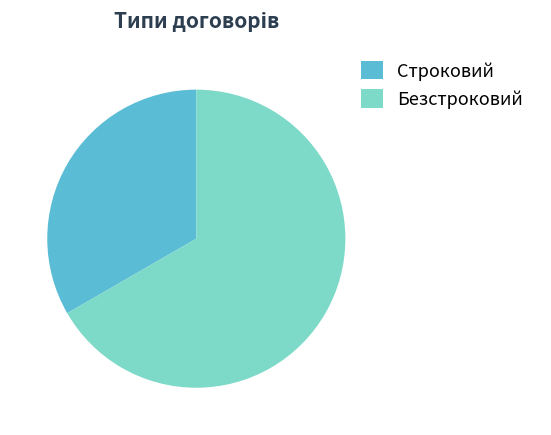

True or false: Безстроковий accounts for 67% of the total.

True